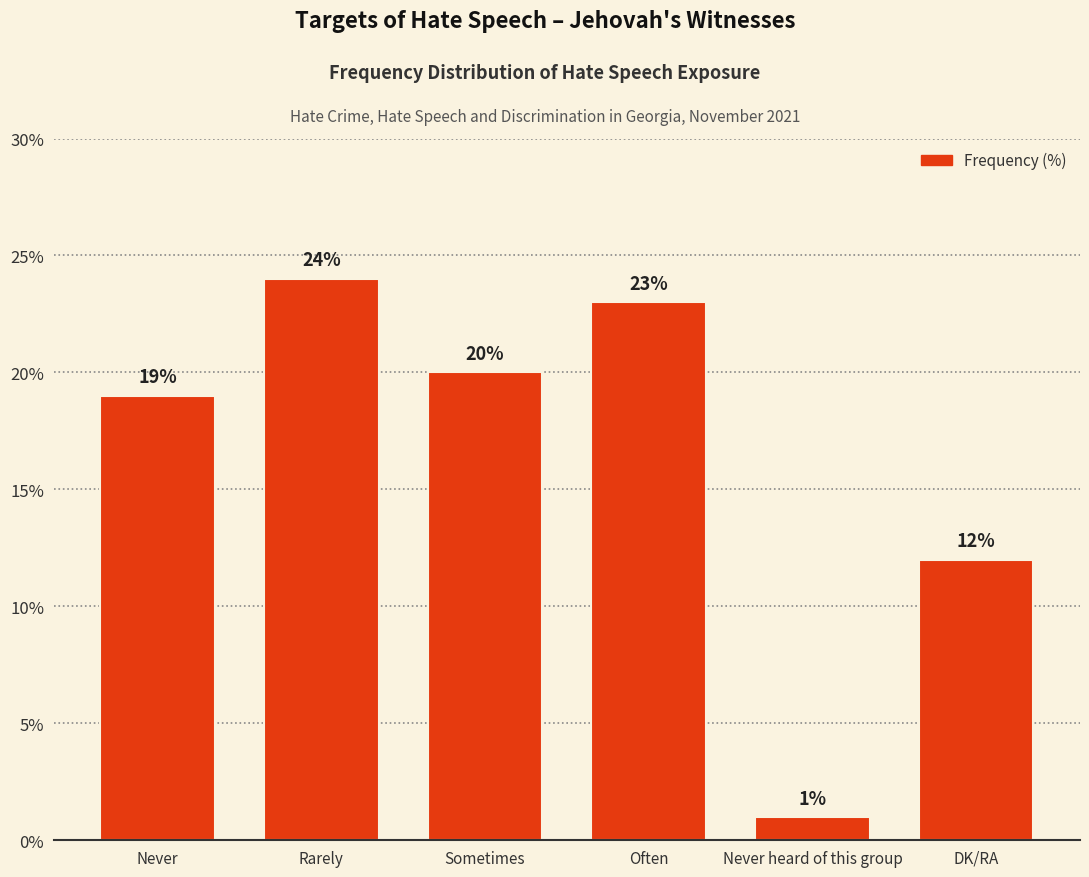

The chart shows a value of 20 at Sometimes. True or false?

True